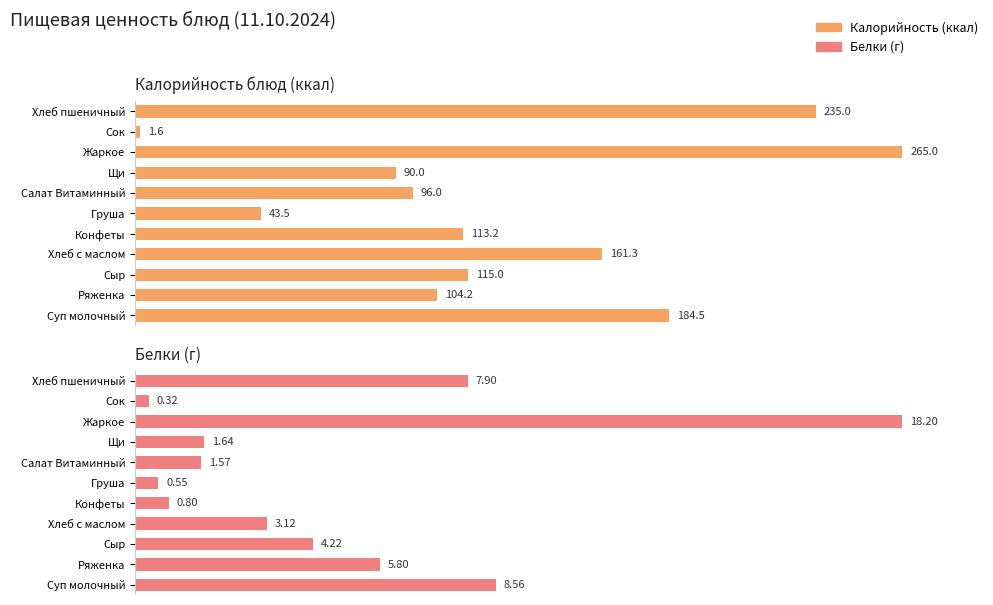

At Щи, list the series in order from largest to smallest.

Калорийность, Белки